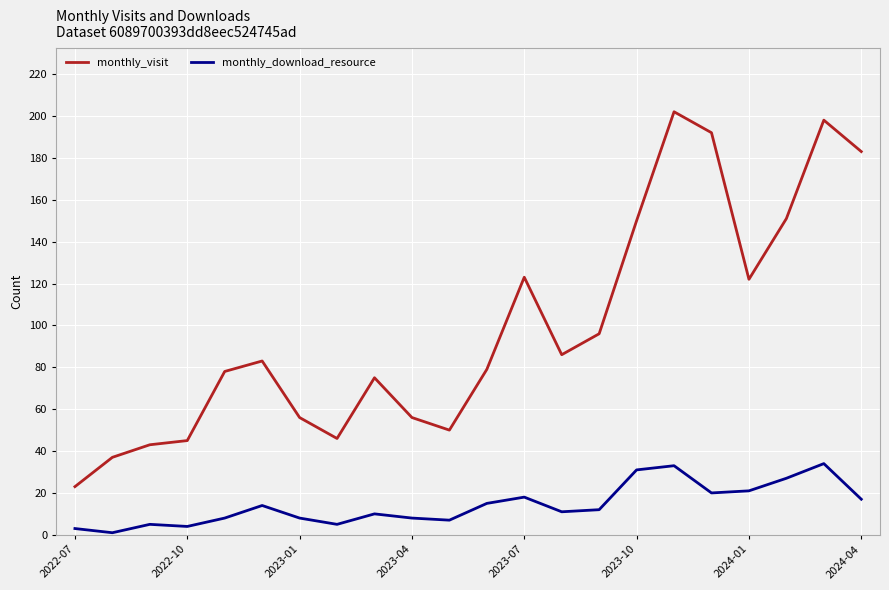

What is the maximum value shown in the chart?

202